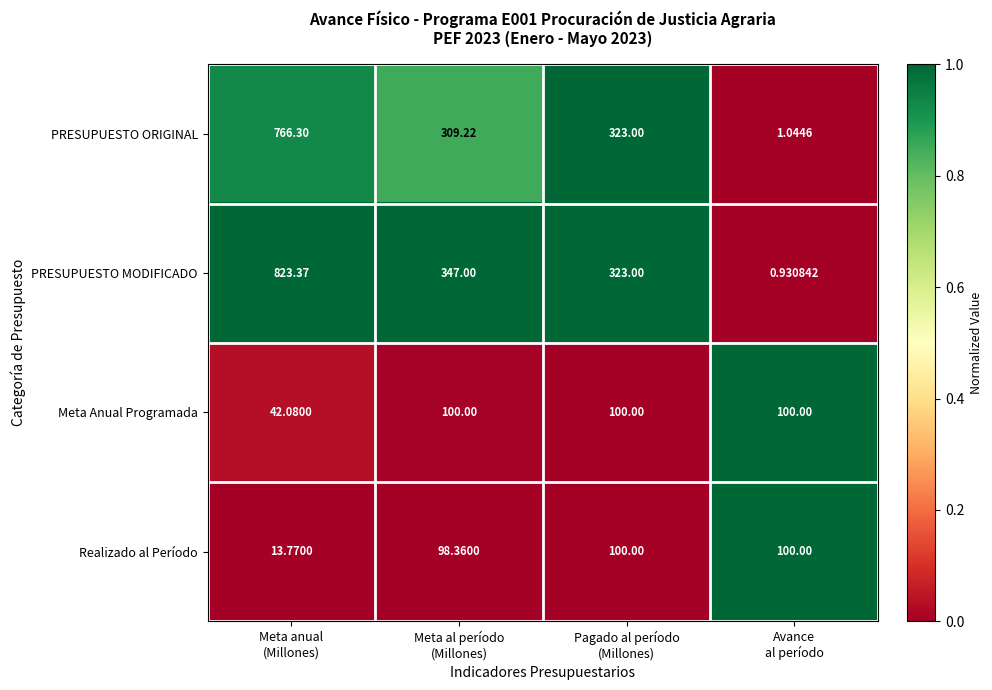

Which series has the largest total across all categories?

PRESUPUESTO MODIFICADO